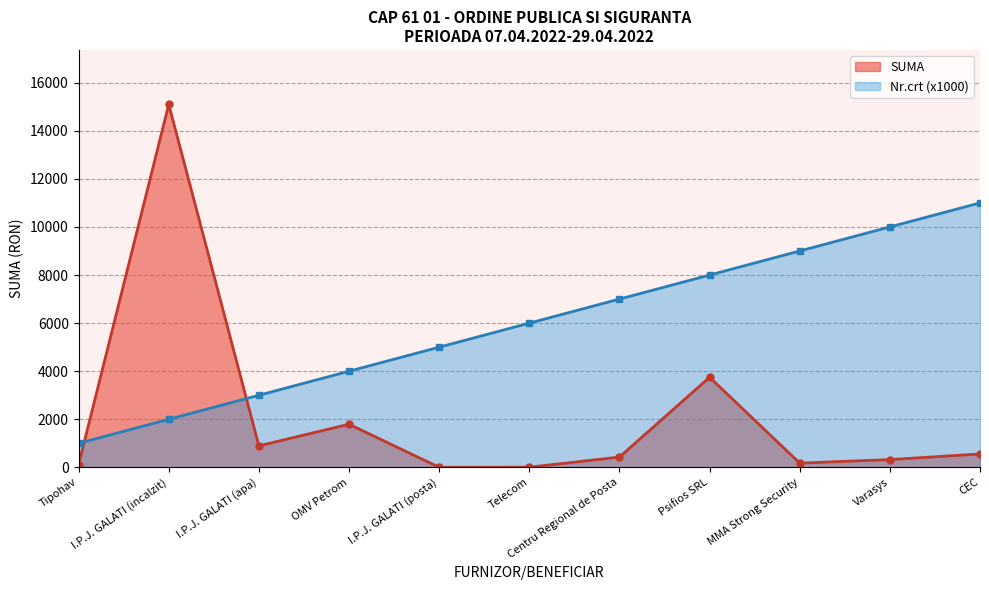

What are all the series names shown in the legend?

SUMA, Nr.crt (x1000)